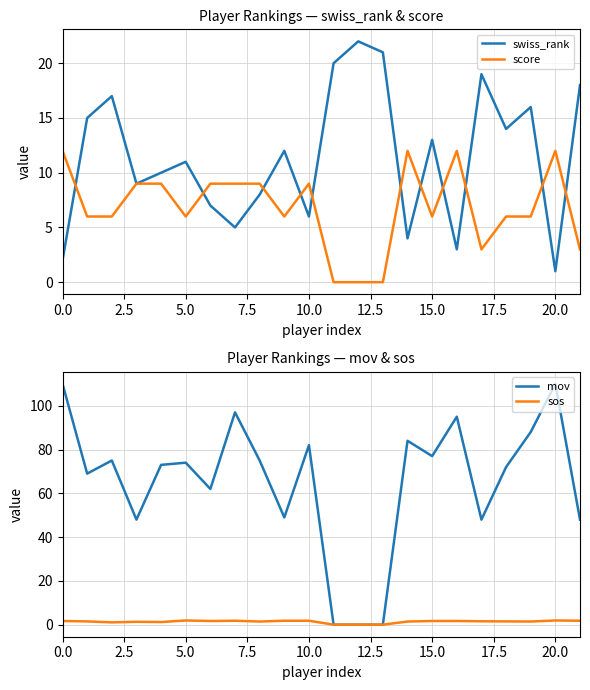

The value of score at 5.0 is 6. True or false?

True